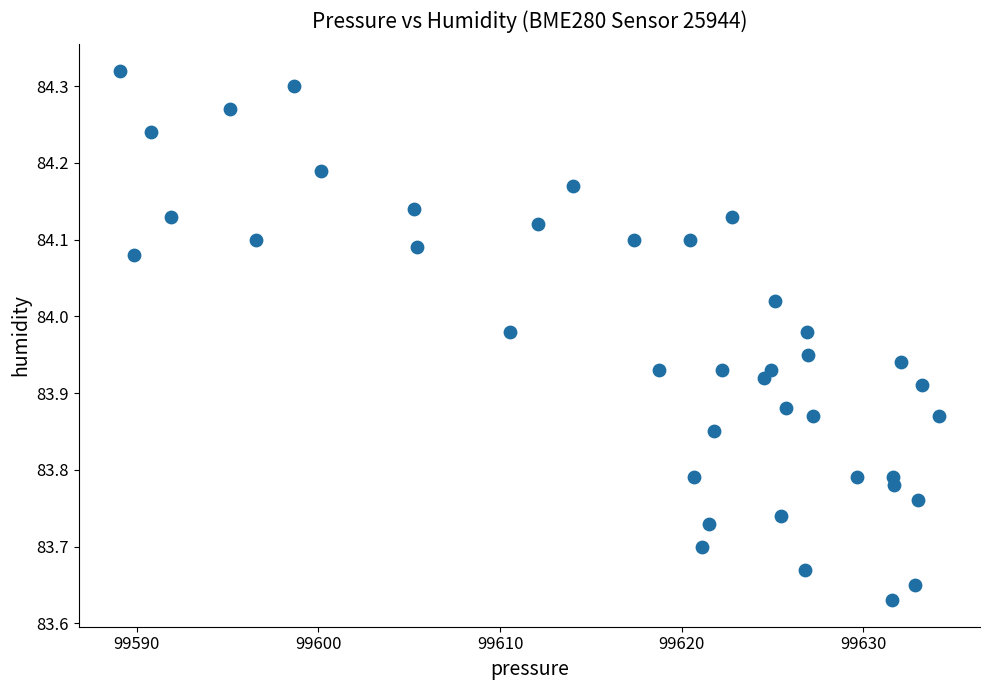

What is the range of Y values (max minus min)?

0.7